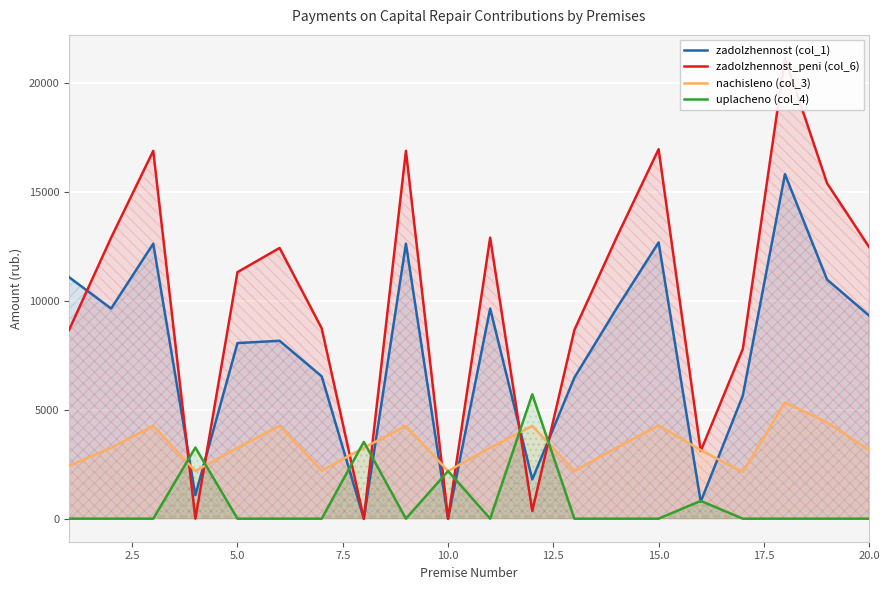

Which series ends up on top after the final intersection of nachisleno (col_3) and zadolzhennost (col_1)?

zadolzhennost (col_1)